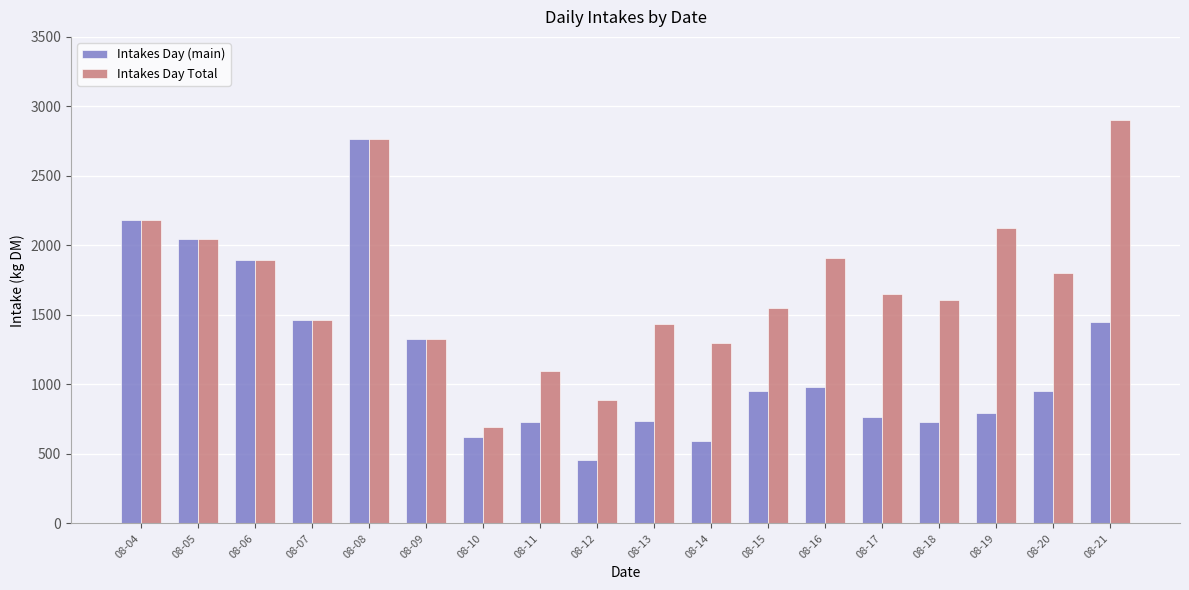

Between 08-11 and 08-20, which series saw the biggest shift?

Intakes Day Total